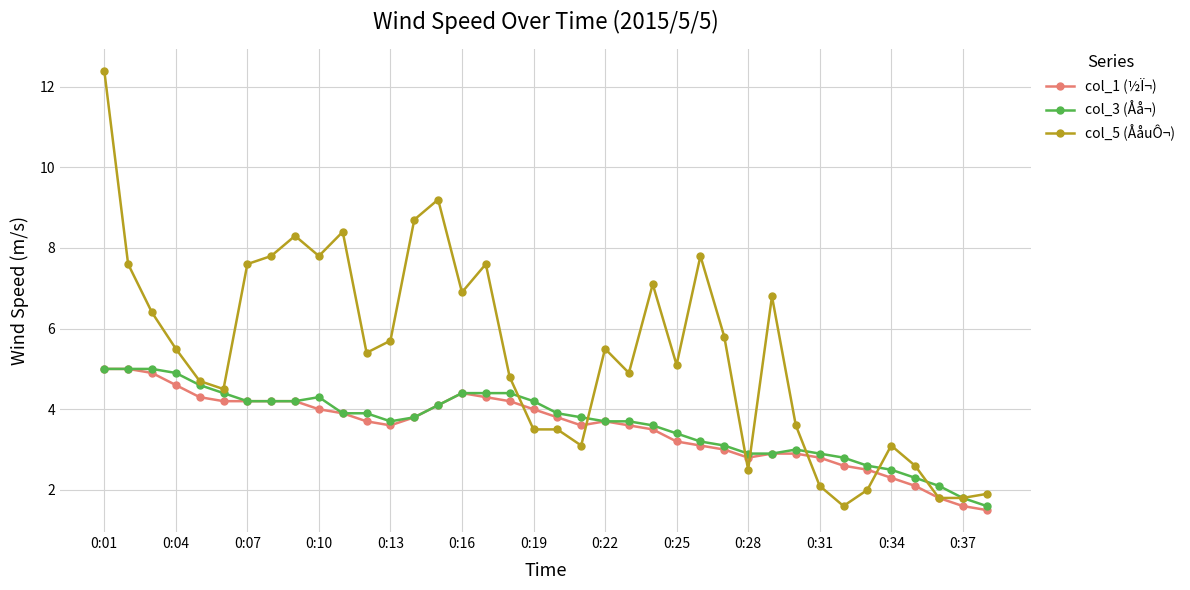

What is the maximum value for col_1 (½Ï¬)?

5.0